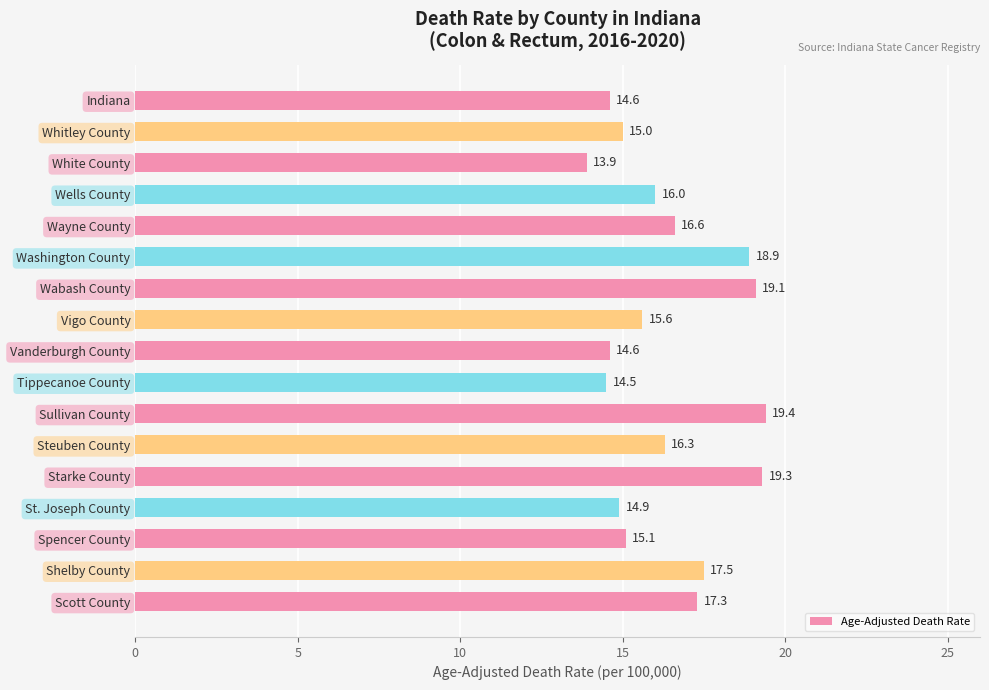

The value at Wayne County is 16.6. True or false?

True